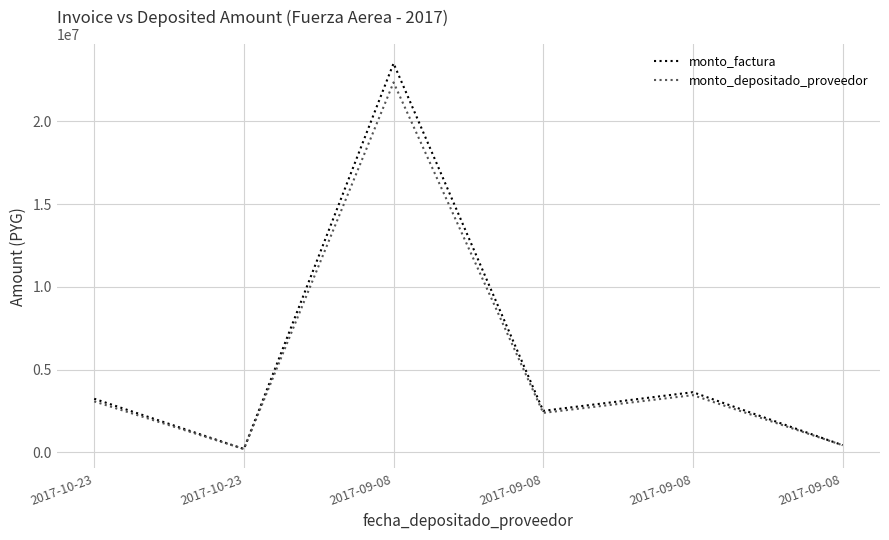

Is this an area chart (filled region under the line)?

No